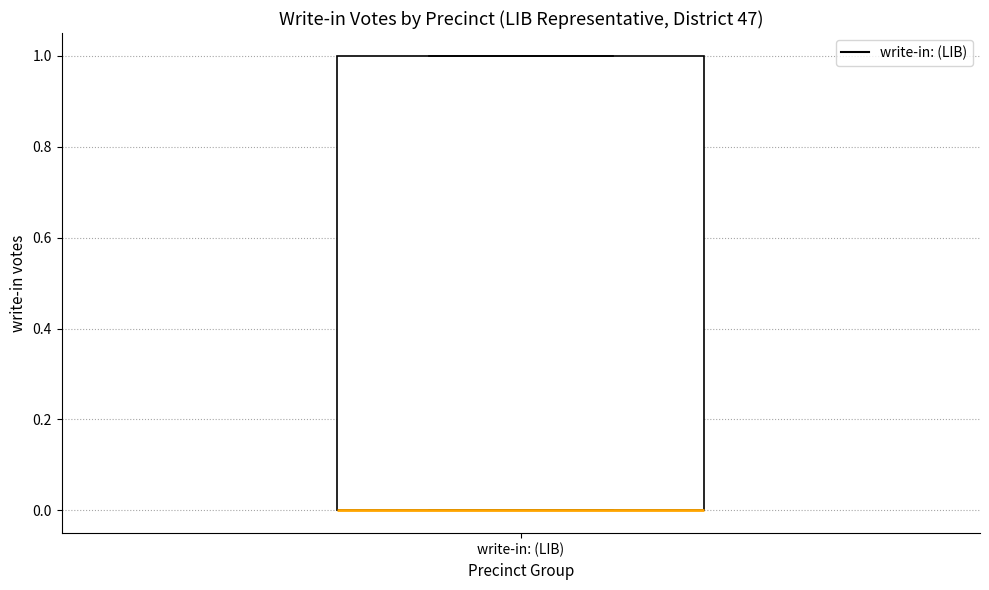

Read this box plot against the y-axis: the position of the median line, the range covered by the box, and the ends of both whiskers. The values are not printed on the chart, so give them approximately, as read against the axis.

median 0 (drawn on the box's lower edge), box 0 to 1, whiskers 0 to 1